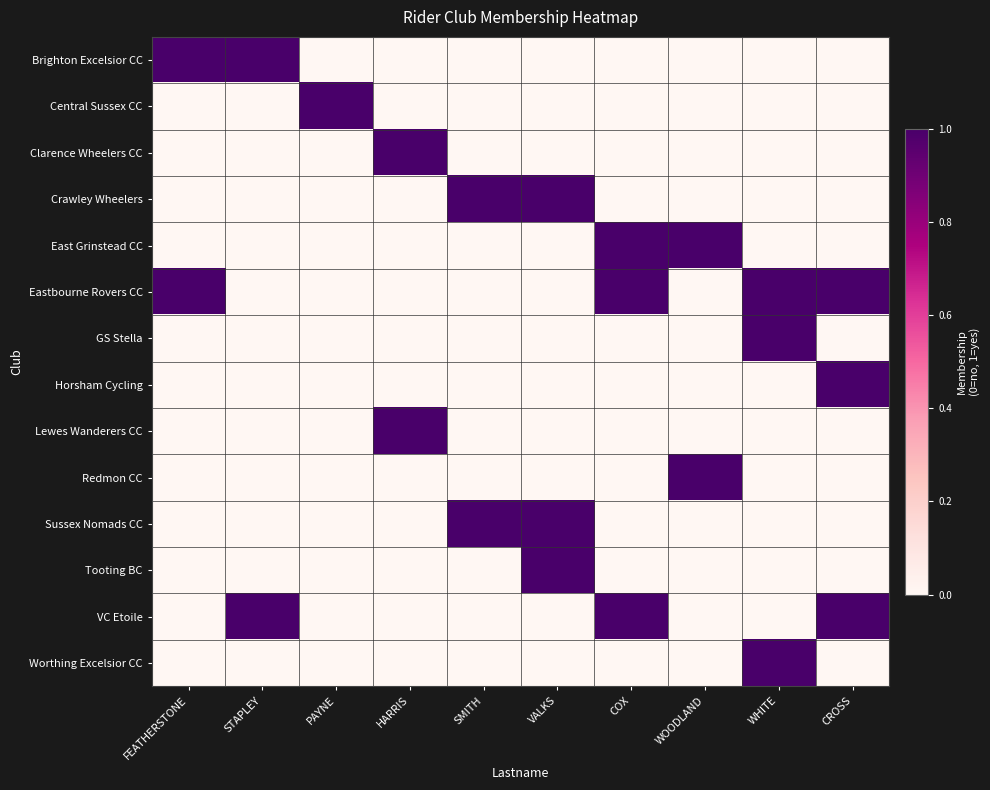

Reading left to right, transcribe all the data shown in this chart.

Brighton Excelsior CC: FEATHERSTONE=1	STAPLEY=1	PAYNE=0	HARRIS=0	SMITH=0	VALKS=0	COX=0	WOODLAND=0	WHITE=0	CROSS=0
Central Sussex CC: FEATHERSTONE=0	STAPLEY=0	PAYNE=1	HARRIS=0	SMITH=0	VALKS=0	COX=0	WOODLAND=0	WHITE=0	CROSS=0
Clarence Wheelers CC: FEATHERSTONE=0	STAPLEY=0	PAYNE=0	HARRIS=1	SMITH=0	VALKS=0	COX=0	WOODLAND=0	WHITE=0	CROSS=0
Crawley Wheelers: FEATHERSTONE=0	STAPLEY=0	PAYNE=0	HARRIS=0	SMITH=1	VALKS=1	COX=0	WOODLAND=0	WHITE=0	CROSS=0
East Grinstead CC: FEATHERSTONE=0	STAPLEY=0	PAYNE=0	HARRIS=0	SMITH=0	VALKS=0	COX=1	WOODLAND=1	WHITE=0	CROSS=0
Eastbourne Rovers CC: FEATHERSTONE=1	STAPLEY=0	PAYNE=0	HARRIS=0	SMITH=0	VALKS=0	COX=1	WOODLAND=0	WHITE=1	CROSS=1
GS Stella: FEATHERSTONE=0	STAPLEY=0	PAYNE=0	HARRIS=0	SMITH=0	VALKS=0	COX=0	WOODLAND=0	WHITE=1	CROSS=0
Horsham Cycling: FEATHERSTONE=0	STAPLEY=0	PAYNE=0	HARRIS=0	SMITH=0	VALKS=0	COX=0	WOODLAND=0	WHITE=0	CROSS=1
Lewes Wanderers CC: FEATHERSTONE=0	STAPLEY=0	PAYNE=0	HARRIS=1	SMITH=0	VALKS=0	COX=0	WOODLAND=0	WHITE=0	CROSS=0
Redmon CC: FEATHERSTONE=0	STAPLEY=0	PAYNE=0	HARRIS=0	SMITH=0	VALKS=0	COX=0	WOODLAND=1	WHITE=0	CROSS=0
Sussex Nomads CC: FEATHERSTONE=0	STAPLEY=0	PAYNE=0	HARRIS=0	SMITH=1	VALKS=1	COX=0	WOODLAND=0	WHITE=0	CROSS=0
Tooting BC: FEATHERSTONE=0	STAPLEY=0	PAYNE=0	HARRIS=0	SMITH=0	VALKS=1	COX=0	WOODLAND=0	WHITE=0	CROSS=0
VC Etoile: FEATHERSTONE=0	STAPLEY=1	PAYNE=0	HARRIS=0	SMITH=0	VALKS=0	COX=1	WOODLAND=0	WHITE=0	CROSS=1
Worthing Excelsior CC: FEATHERSTONE=0	STAPLEY=0	PAYNE=0	HARRIS=0	SMITH=0	VALKS=0	COX=0	WOODLAND=0	WHITE=1	CROSS=0